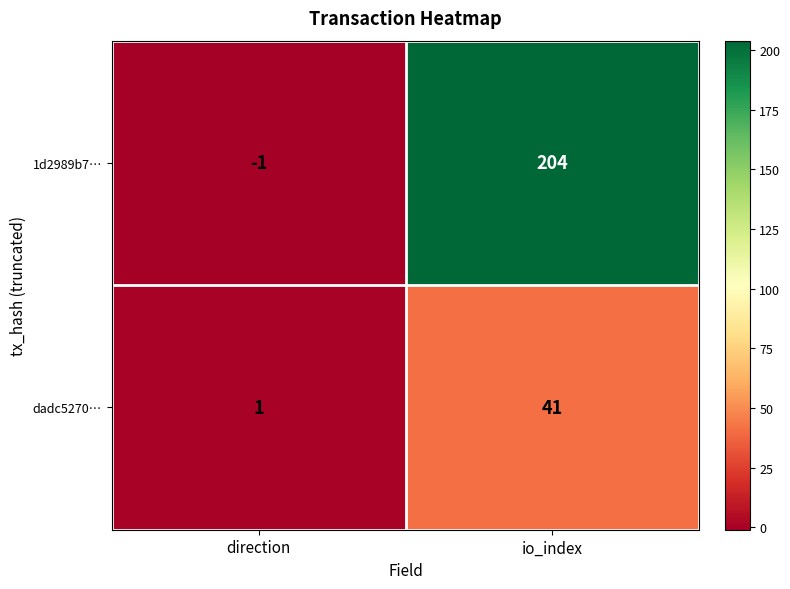

What is the average value of the dadc5270… series?

21